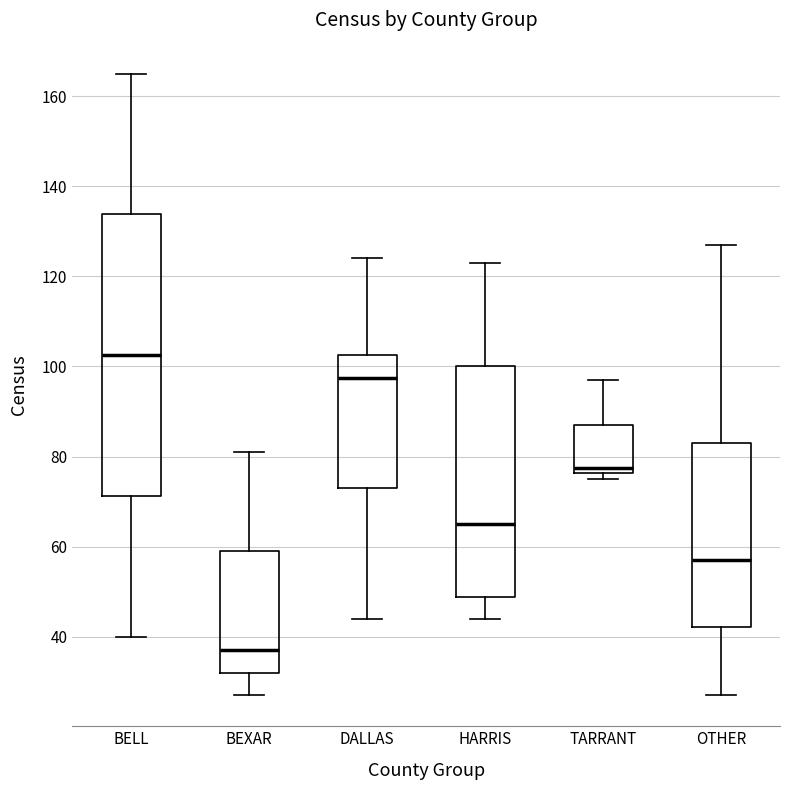

Reading left to right, read every box against the y-axis: the position of its median line, the range the box covers, and the ends of its whiskers. The values are not printed on the chart, so give them approximately, as read against the axis.

BELL: median 102, box 72 to 134, whiskers 40 to 166
BEXAR: median 38, box 32 to 60, whiskers 28 to 82
DALLAS: median 98, box 74 to 102, whiskers 44 to 124
HARRIS: median 66, box 48 to 100, whiskers 44 to 124
TARRANT: median 78, box 76 to 88, whiskers 76 (just below the box's lower edge) to 98
OTHER: median 58, box 42 to 84, whiskers 28 to 128